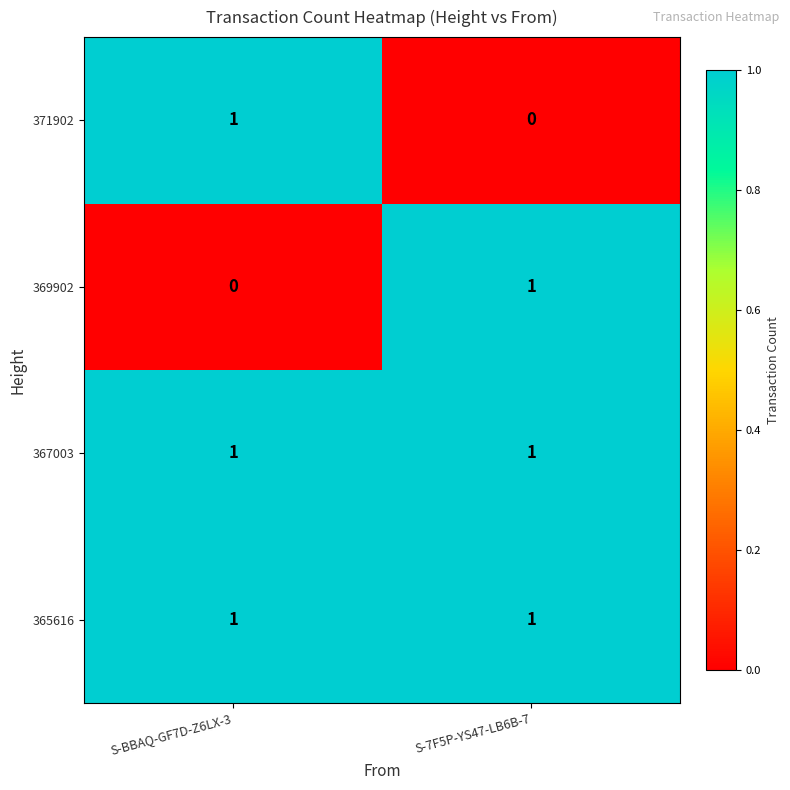

What is the total value across all series at S-7F5P-YS47-LB6B-7?

3